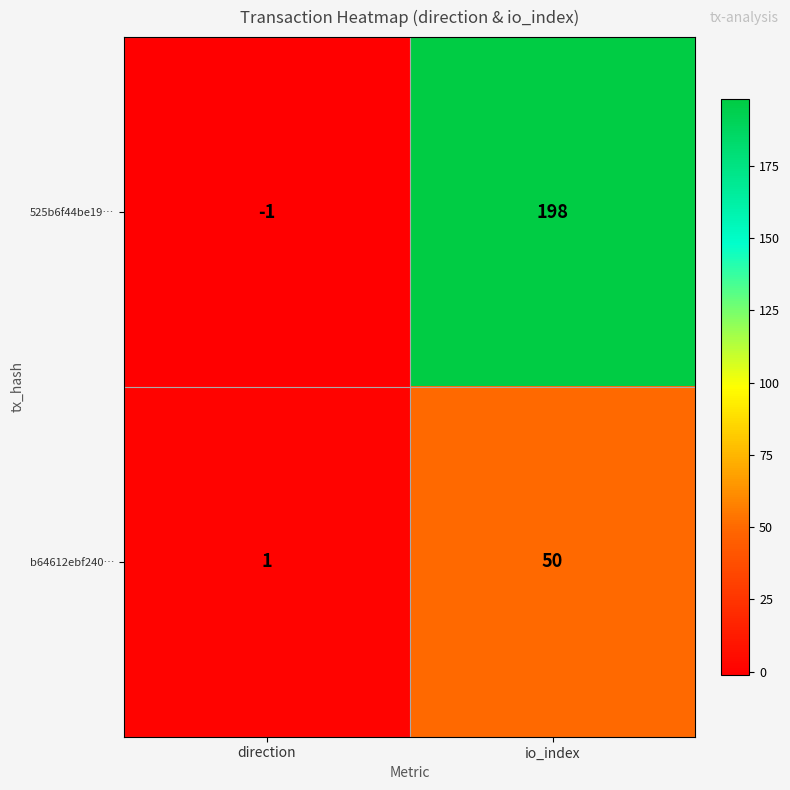

What is the total value across all series at io_index?

248